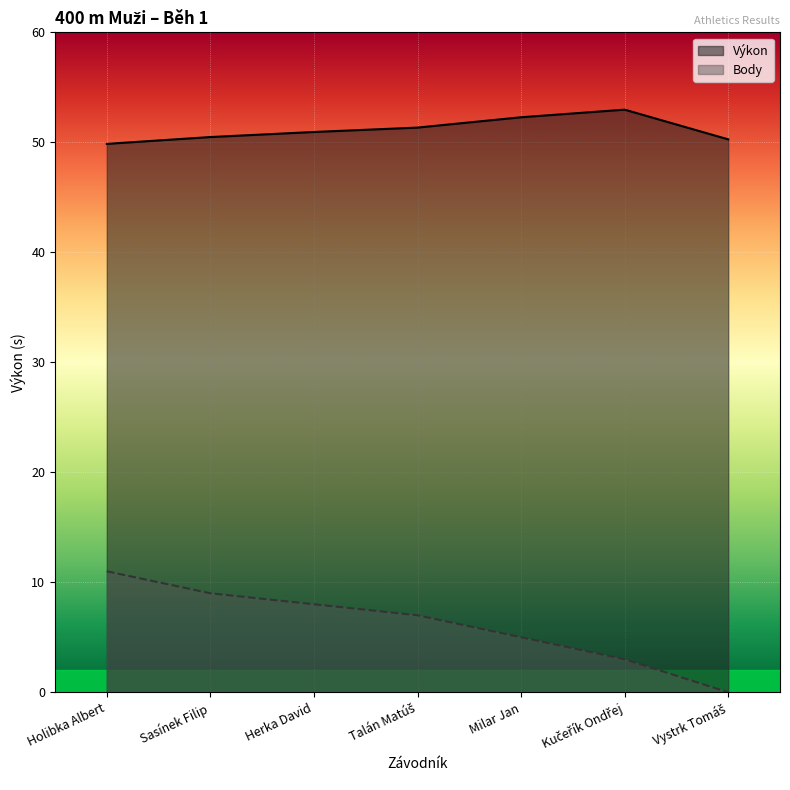

Which series has the largest total across all categories?

Výkon